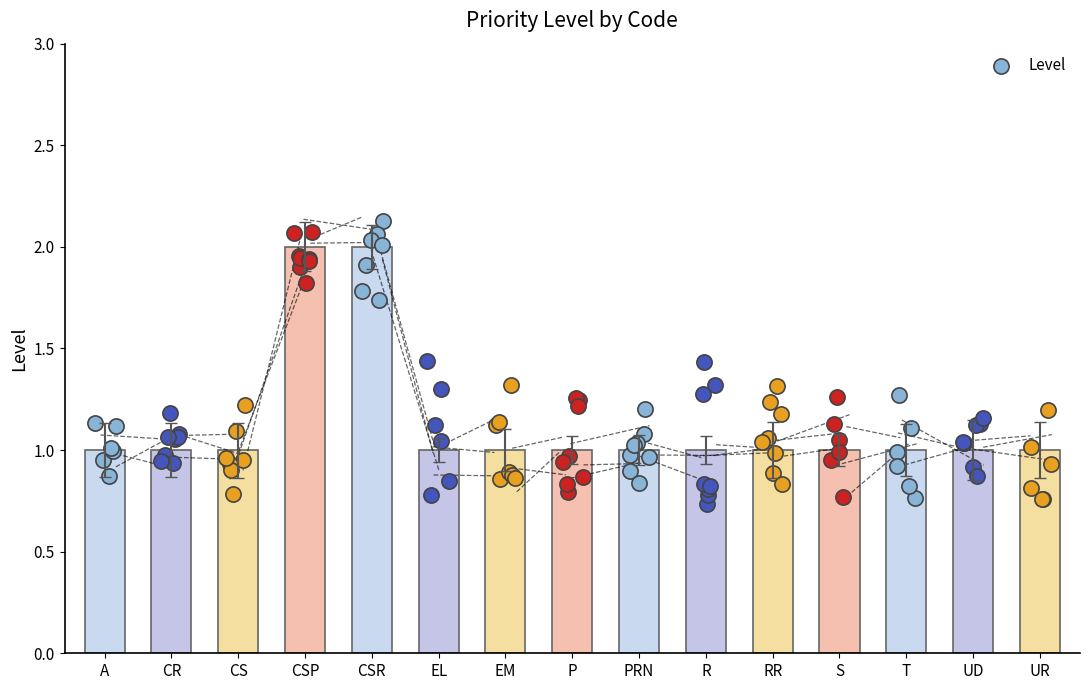

Approximately how many times larger is the value at PRN compared to CR?

1.0